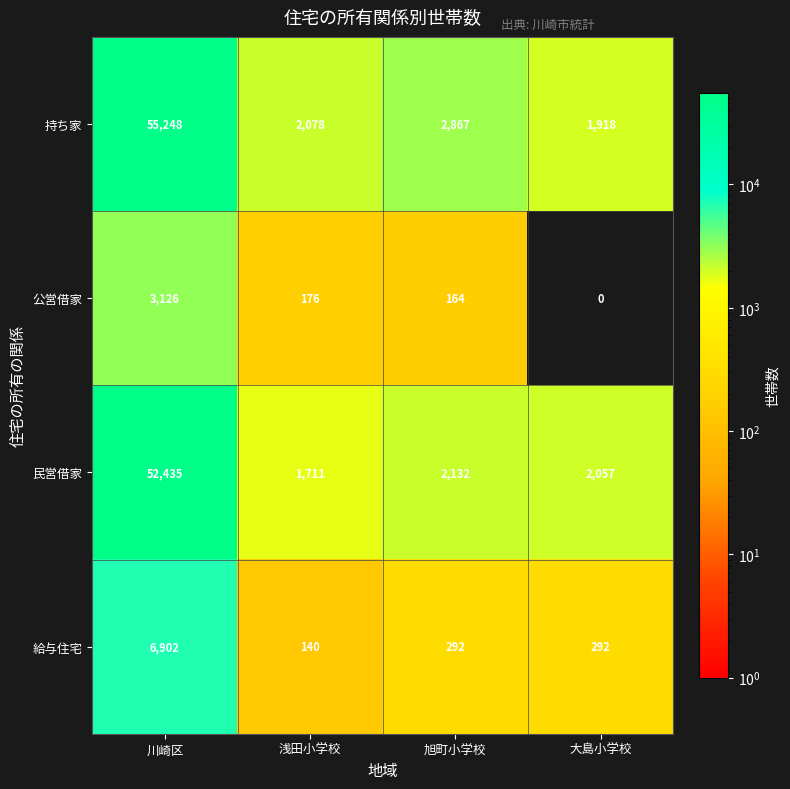

What is the total value across all series at 大島小学校?

4267